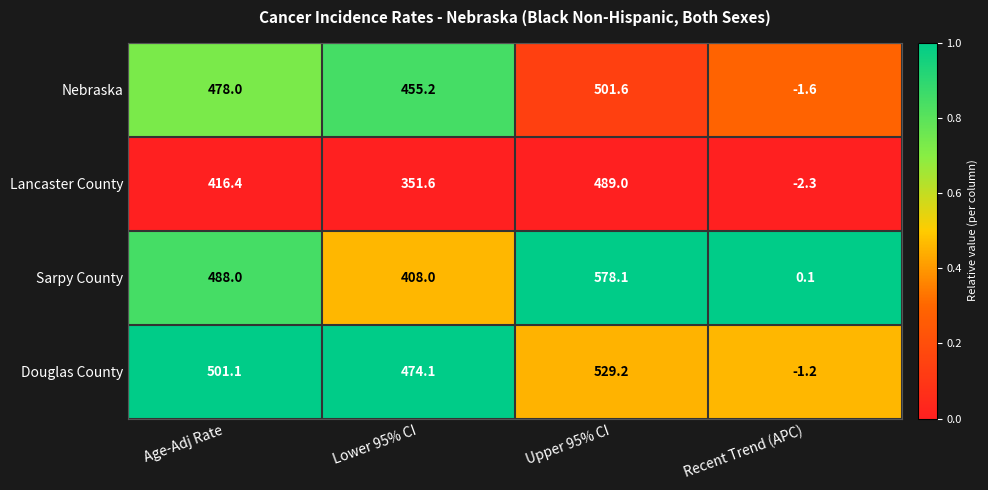

Rank the series by their maximum value, from highest to lowest.

Sarpy County, Douglas County, Nebraska, Lancaster County